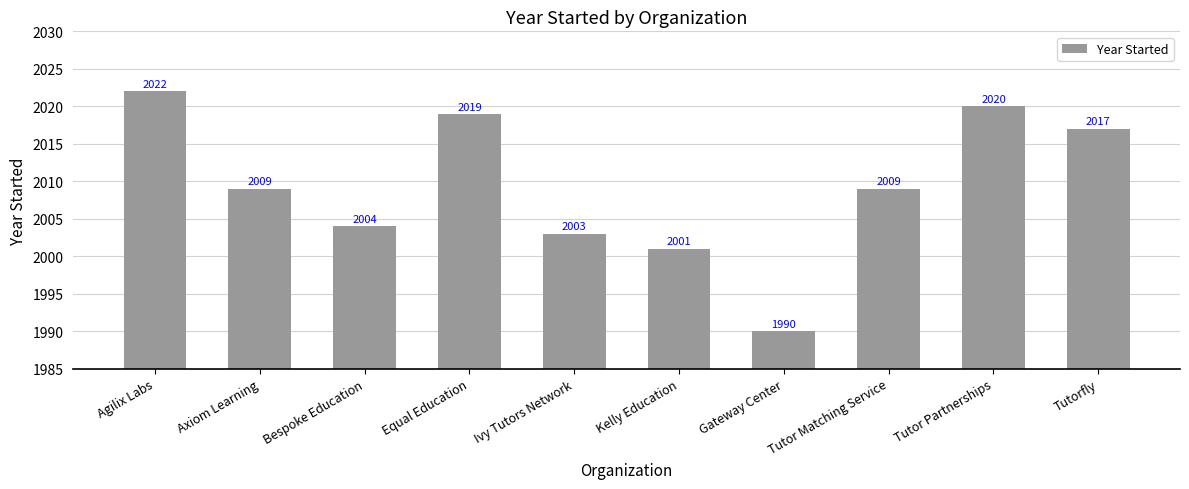

Reading left to right, extract all data points from this chart.

2022	2009	2004	2019	2003	2001	1990	2009	2020	2017